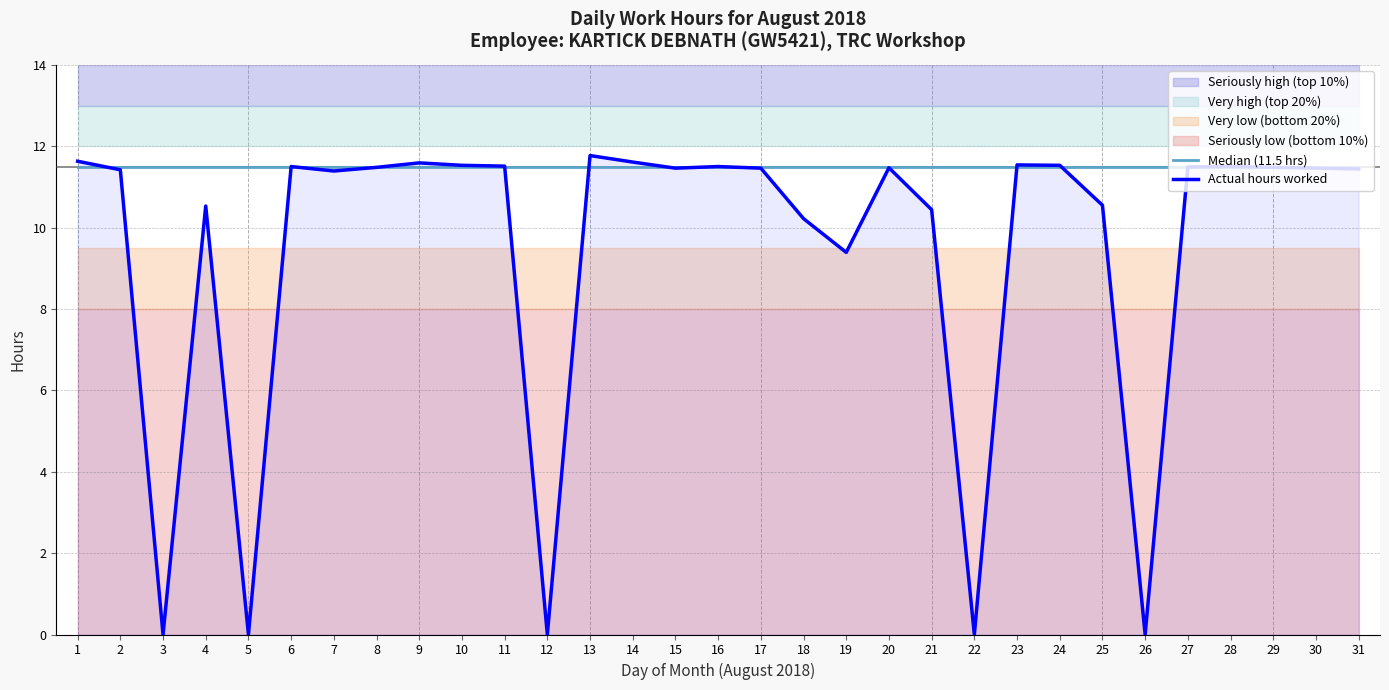

Reading left to right, what are all the values shown in this chart?

Median (11.5 hrs): 11.5	11.5	11.5	11.5	11.5	11.5	11.5	11.5	11.5	11.5	11.5	11.5	11.5	11.5	11.5	11.5	11.5	11.5	11.5	11.5	11.5	11.5	11.5	11.5	11.5	11.5	11.5	11.5	11.5	11.5	11.5
Actual hours worked: 11.6	11.4	0.0	10.5	0.0	11.5	11.4	11.5	11.6	11.5	11.5	0.0	11.8	11.6	11.5	11.5	11.5	10.2	9.4	11.5	10.4	0.0	11.5	11.5	10.6	0.0	11.5	11.5	11.5	11.5	11.4